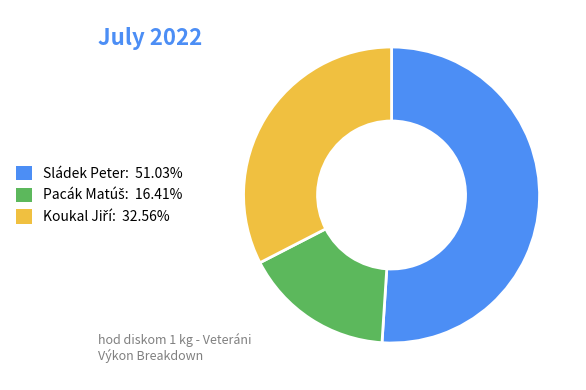

Does any single category account for the majority?

Yes